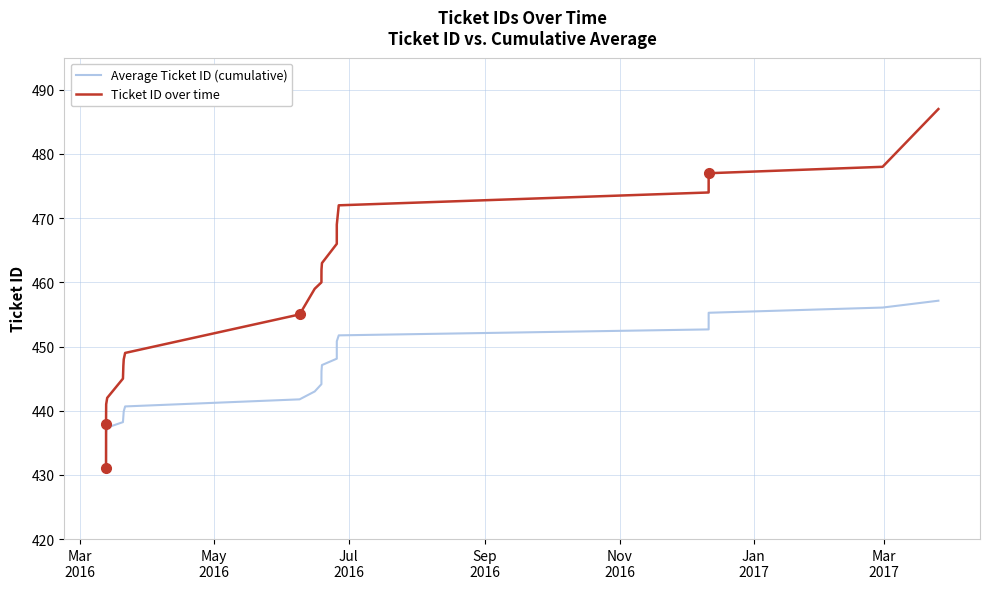

Which series has the widest spread of values?

Ticket ID over time